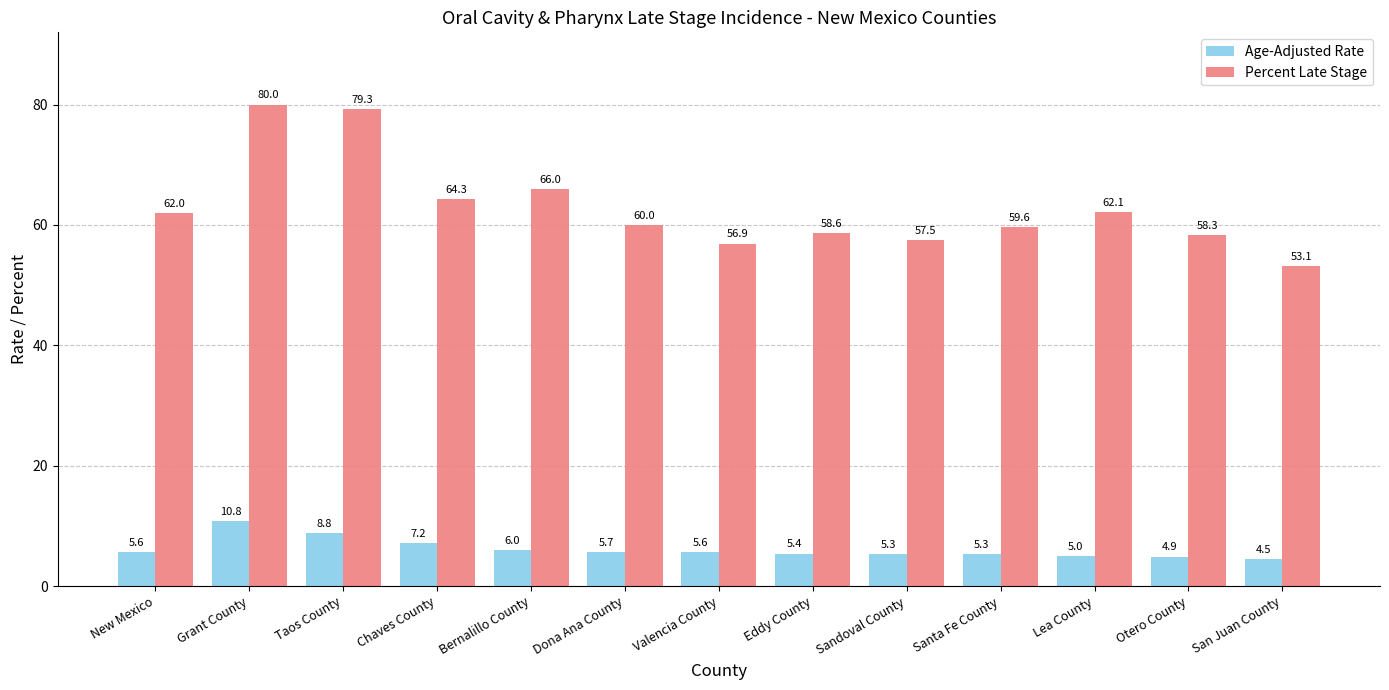

How many groups of bars are there?

13